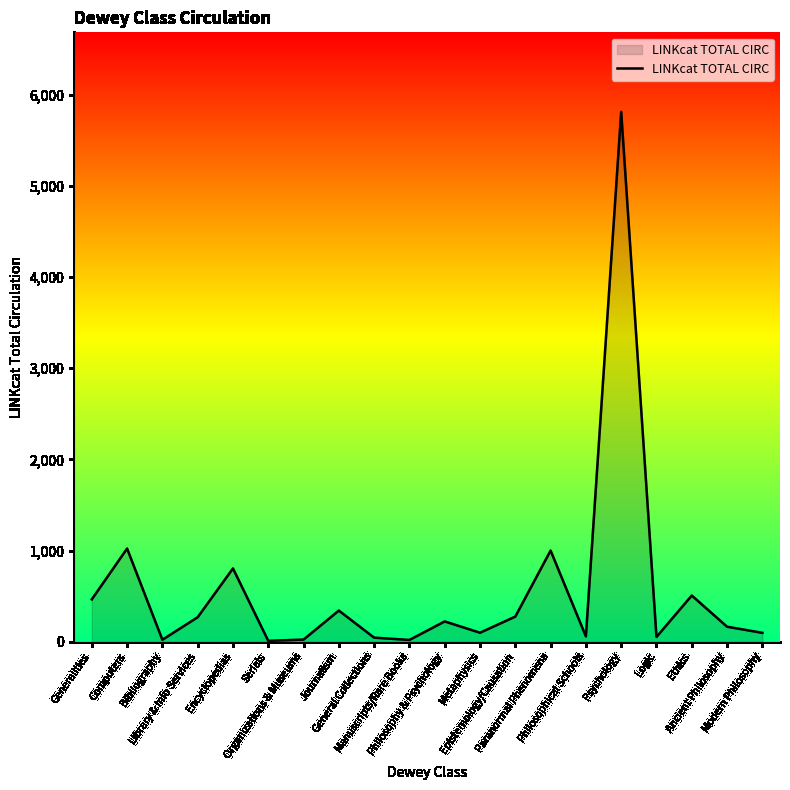

What is the average value?

566